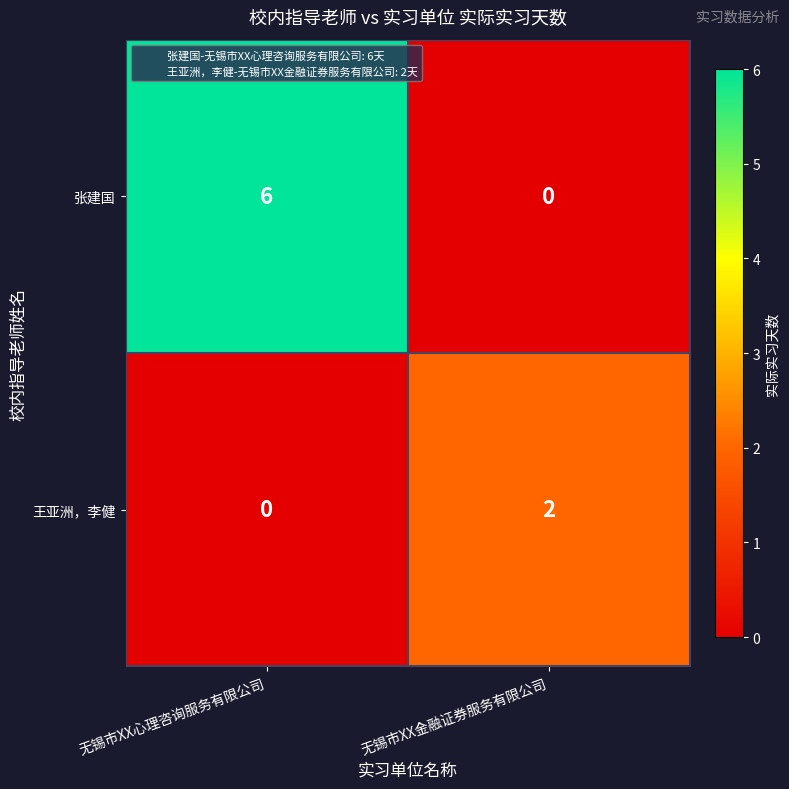

Which category has the highest value across all series?

无锡市XX心理咨询服务有限公司